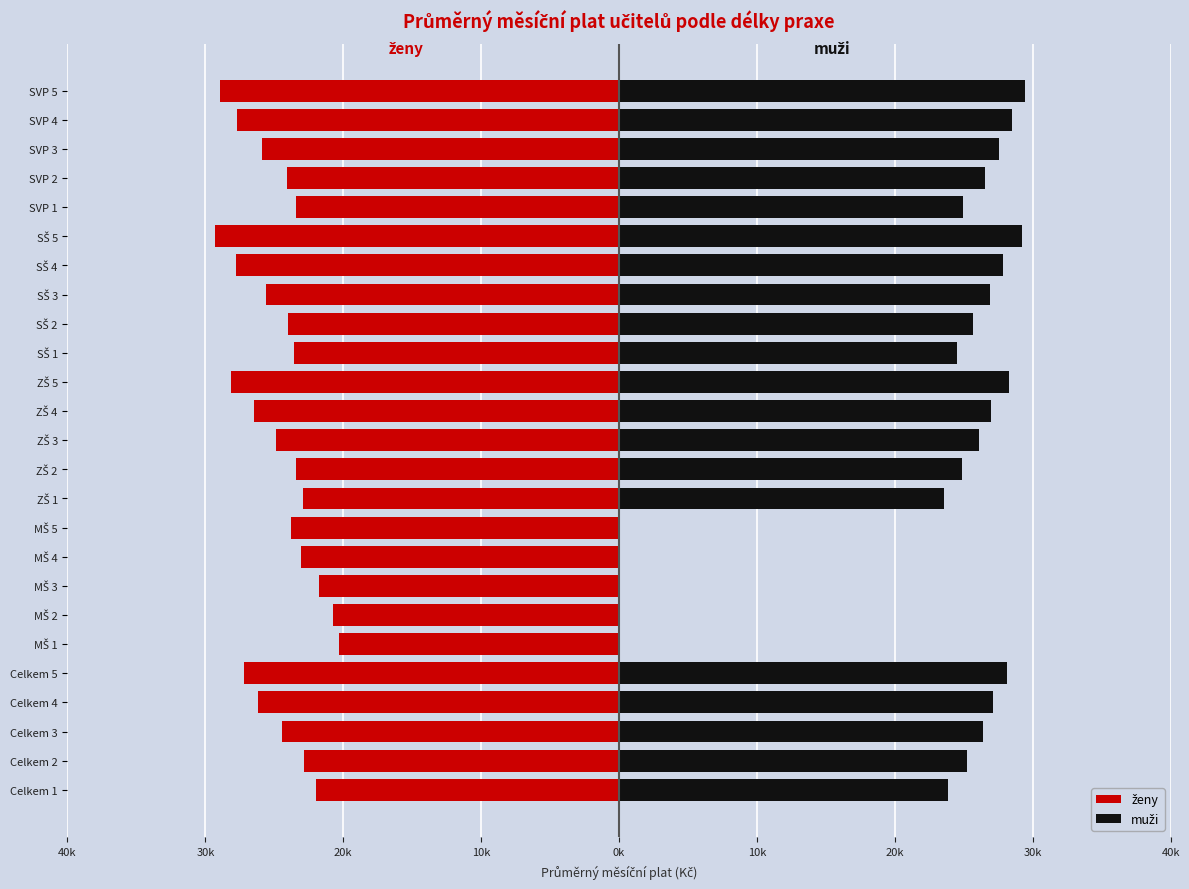

The muži series shows 27.0 at ZŠ 4. True or false?

True